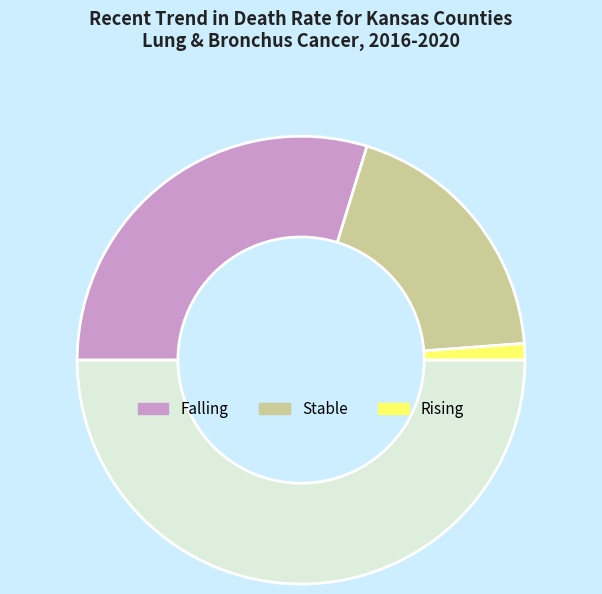

Rank the categories by value from lowest to highest.

rising, stable, falling